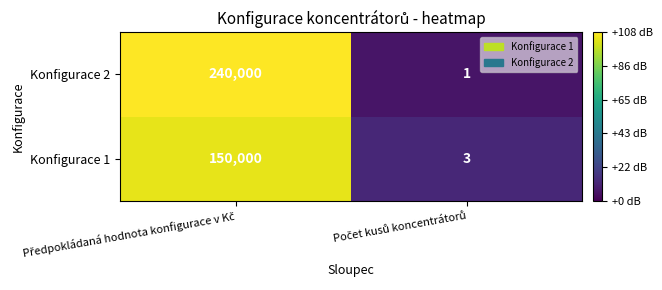

What is the sum of all Konfigurace 2 values?

240001